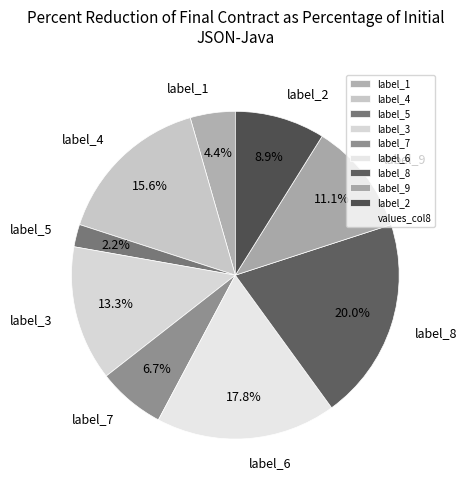

Approximately how many times larger is the value at label_7 compared to label_8?

0.3